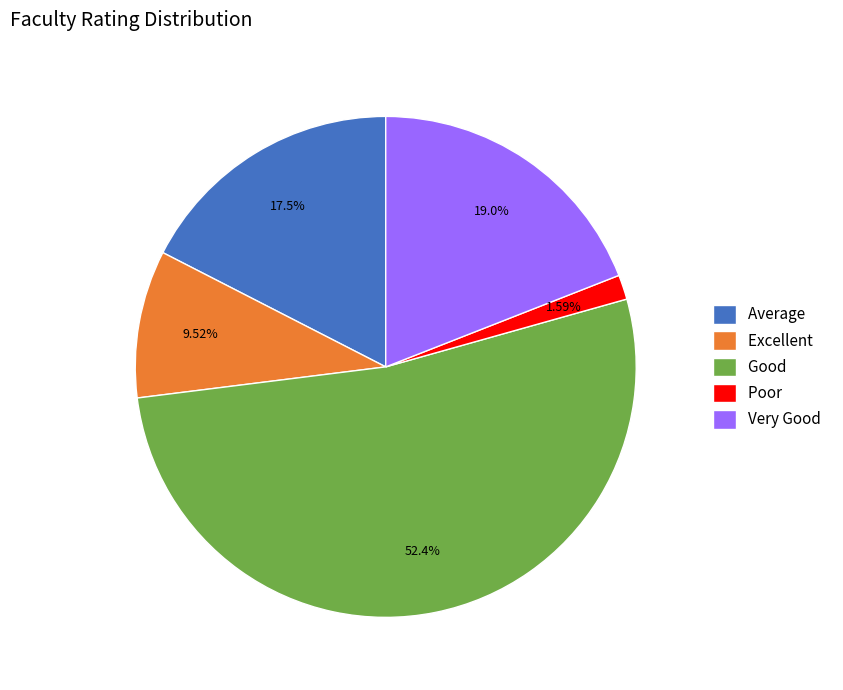

Is there a majority slice in this chart?

Yes